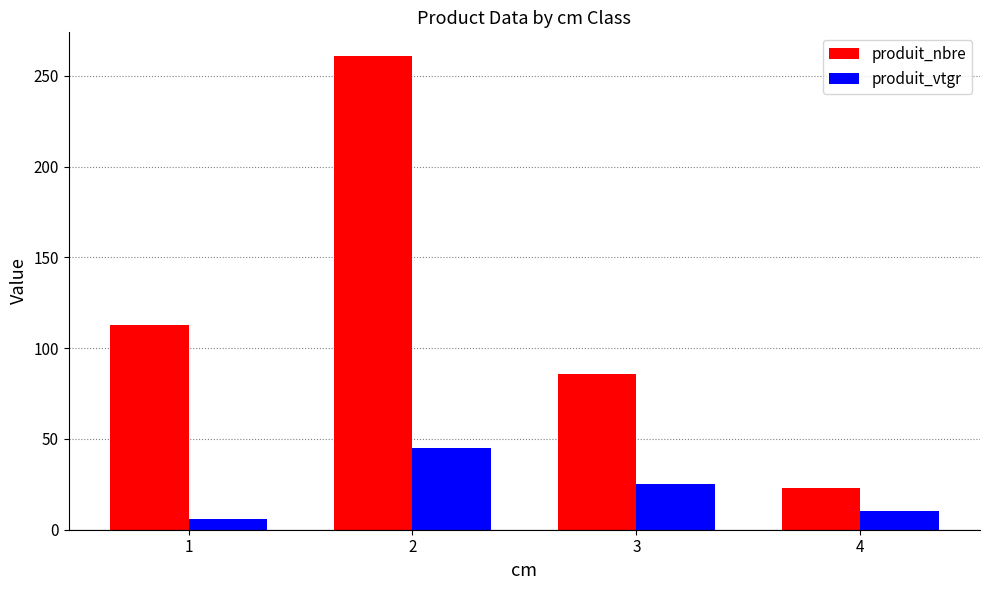

What is the value of the produit_vtgr bar at the 2nd from the left?

44.9